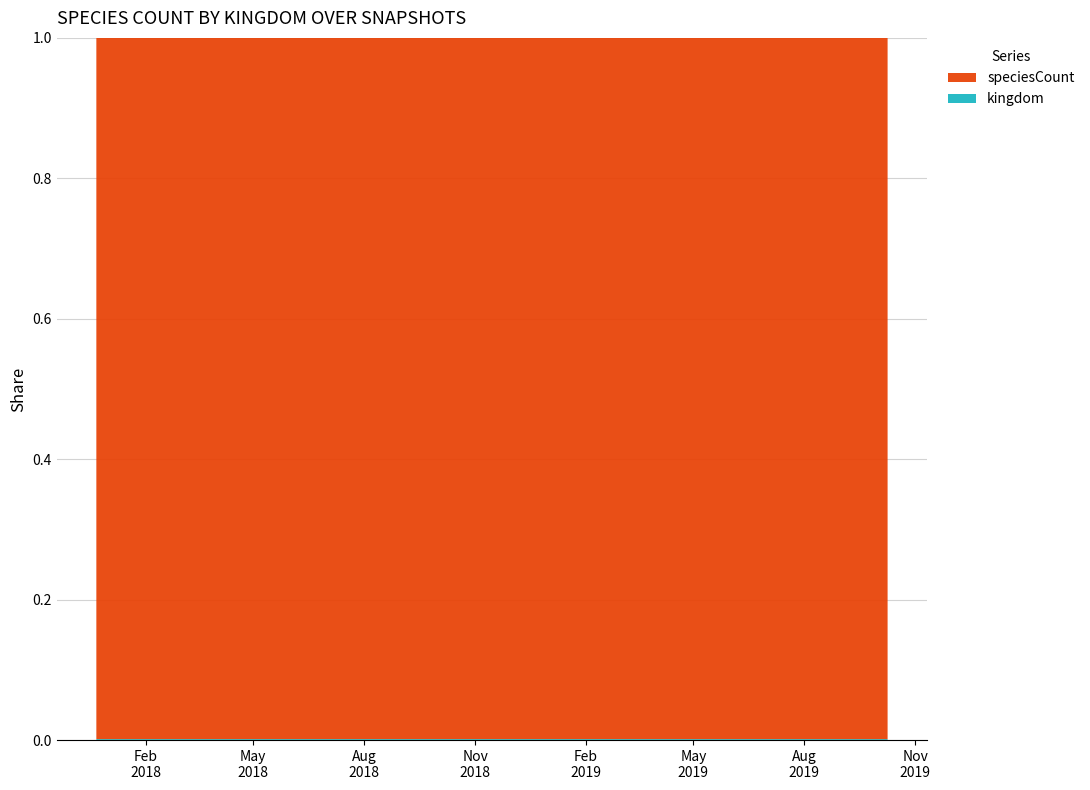

Reading left to right, extract all data points from this chart.

speciesCount: 727	727	727	727	727	738	738	738
kingdom: 1	1	1	1	1	1	1	1